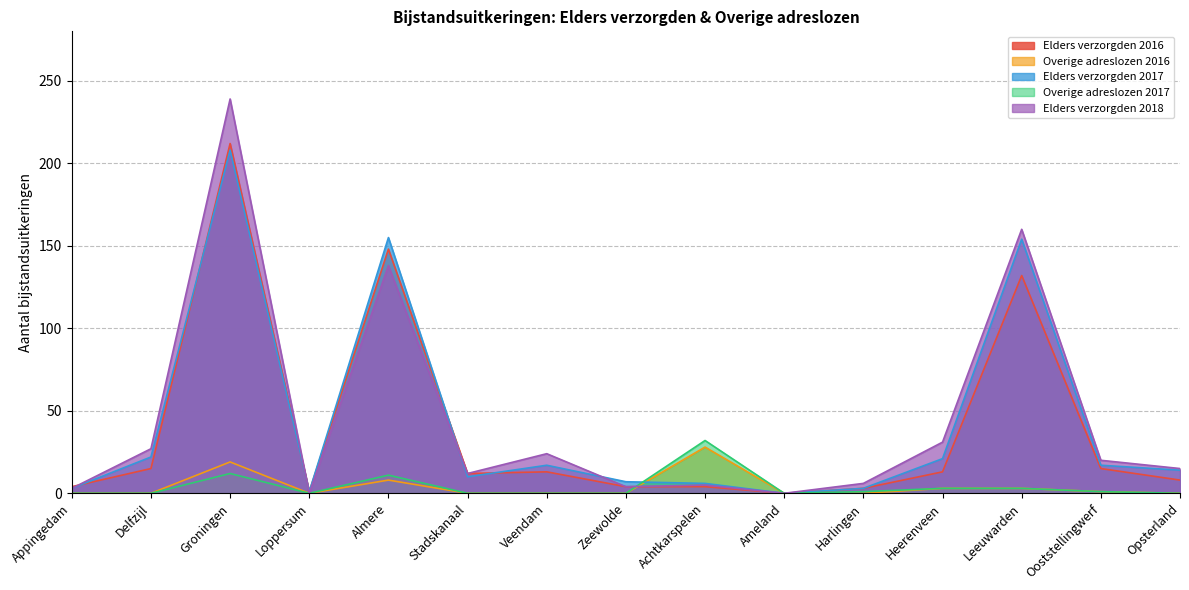

At which category is the sum across all series the highest?

Groningen